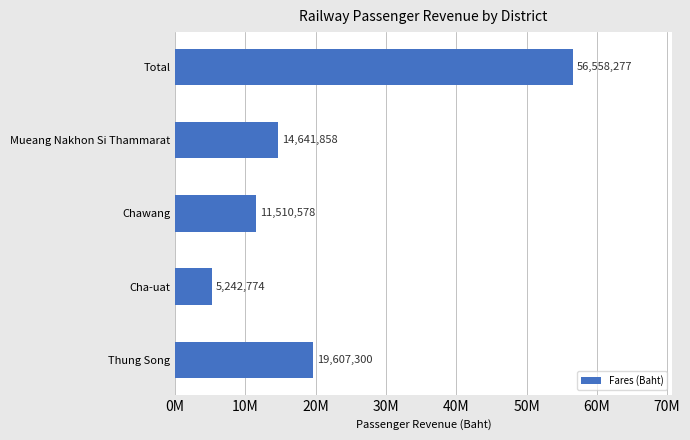

Are the bars horizontal?

Yes